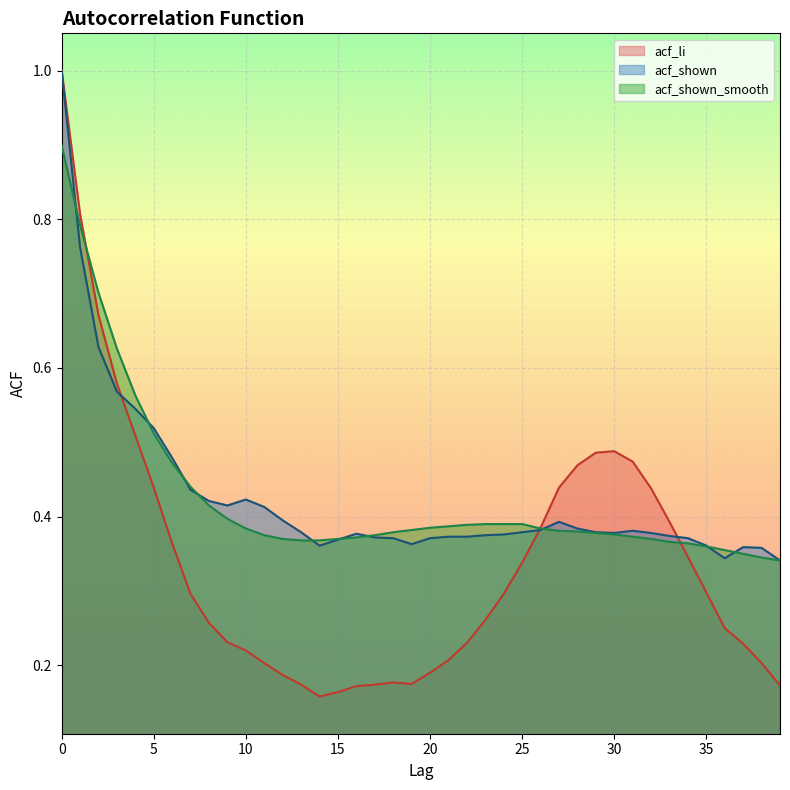

How many lines are shown in the chart?

3